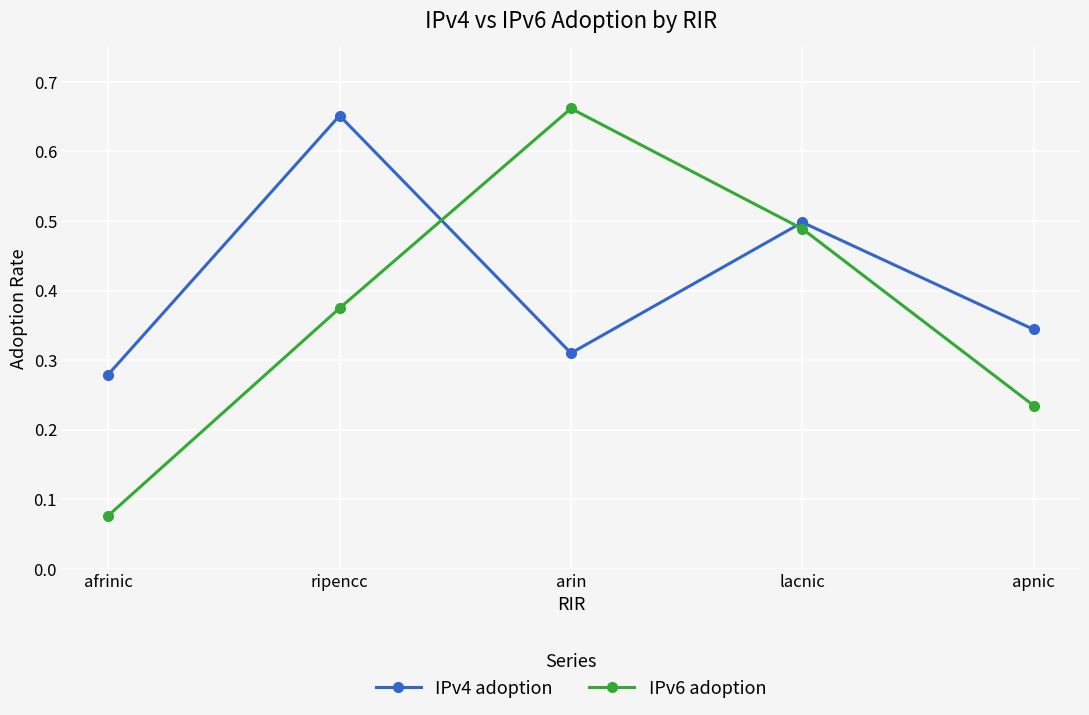

Which label corresponds to the smallest value in the chart?

afrinic